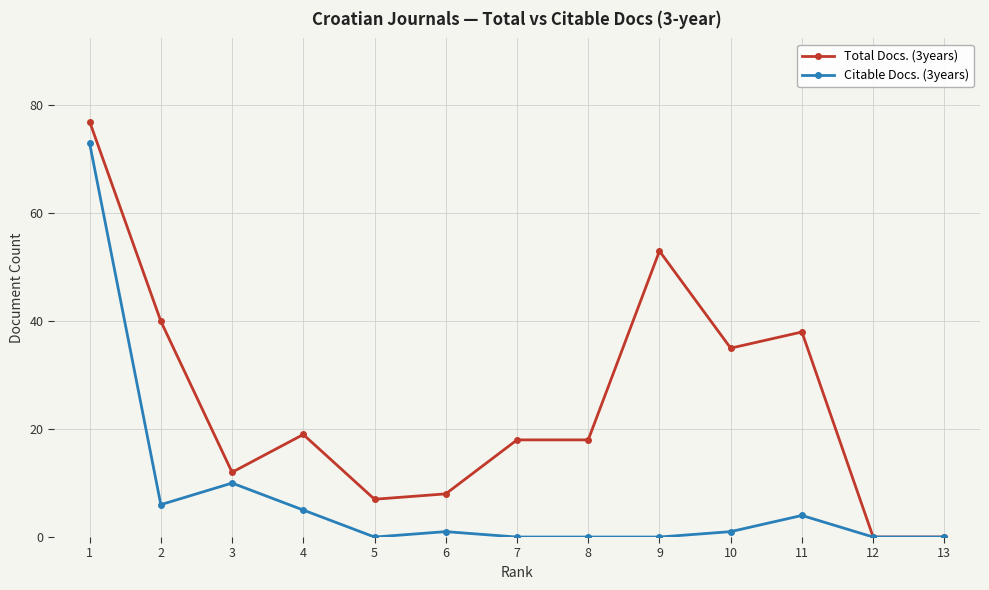

Rank the series by their average value, from highest to lowest.

Total Docs. (3years), Citable Docs. (3years)